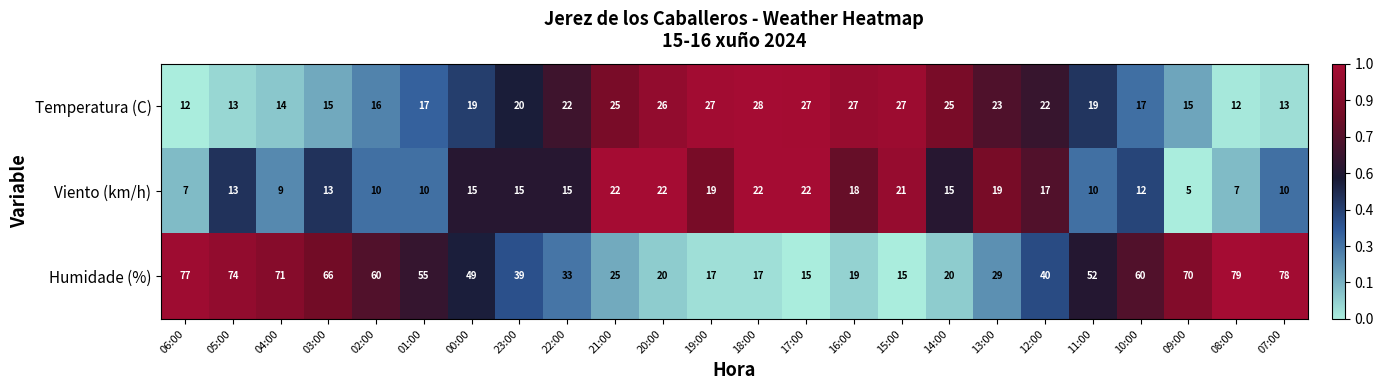

How many data points does each series have?

24